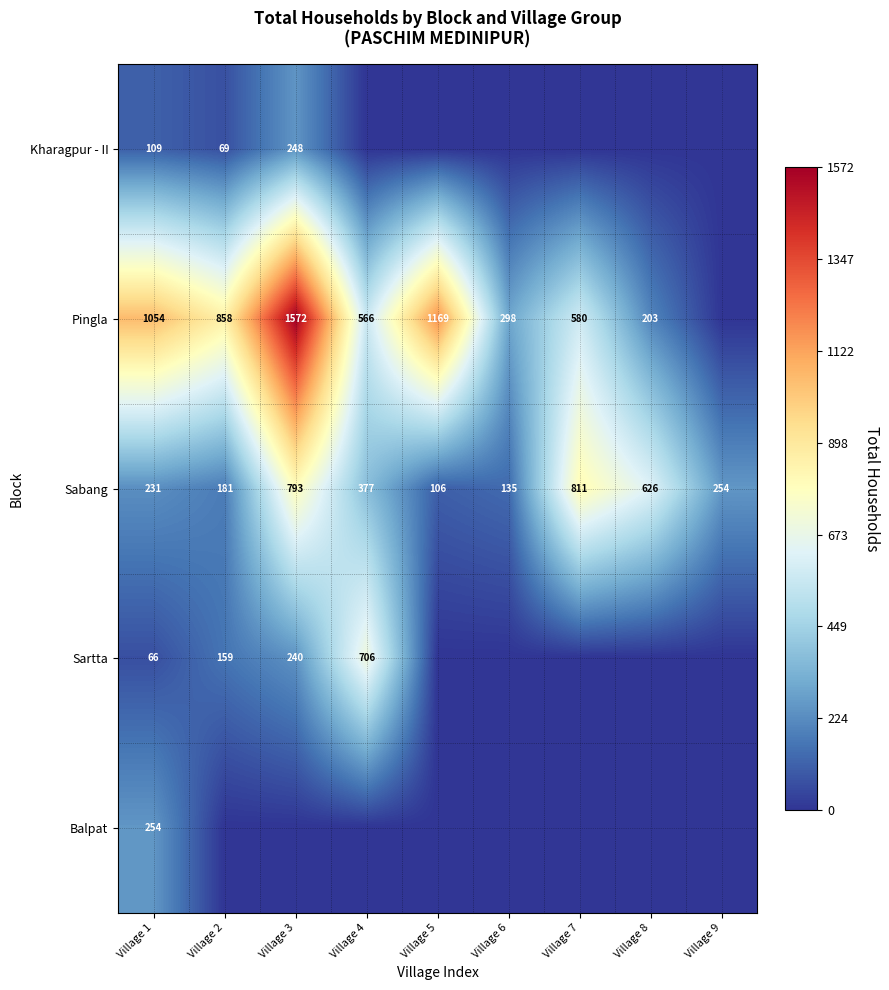

The Balpat series shows 456 at Village 1. True or false?

False